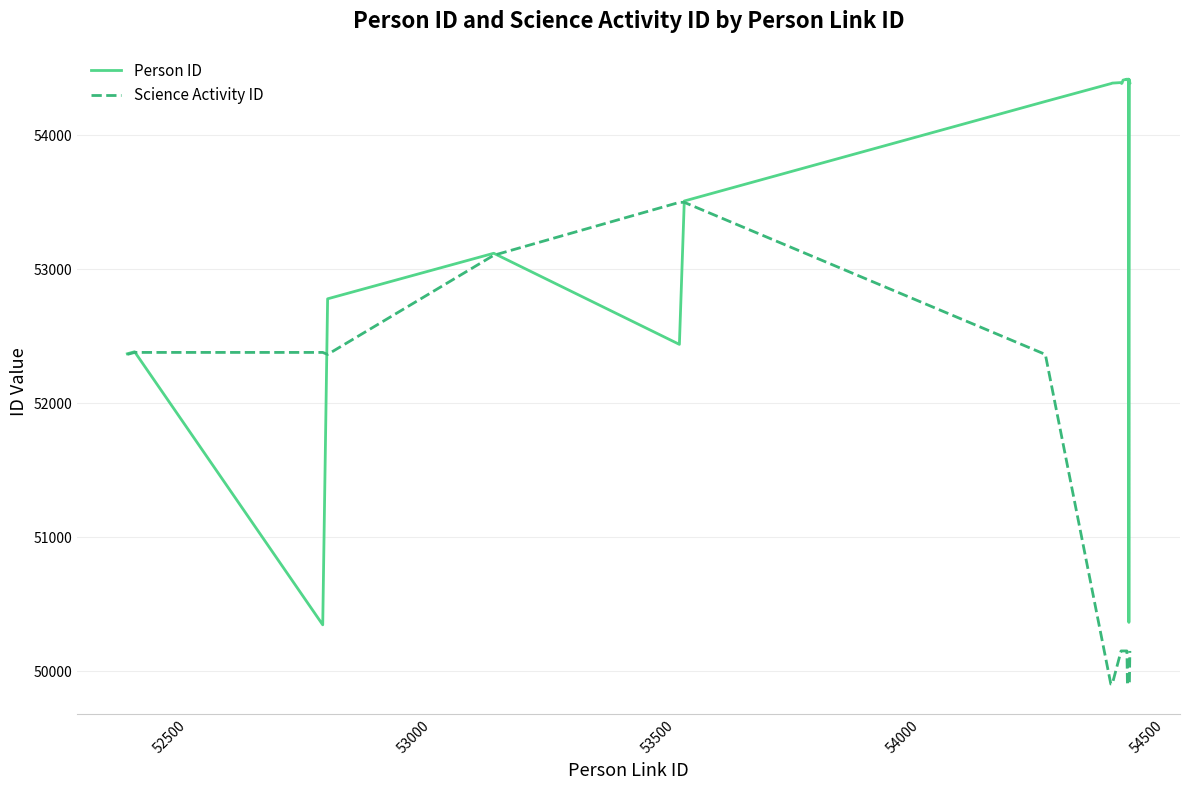

Rank the series by their maximum value, from highest to lowest.

Person ID, Science Activity ID